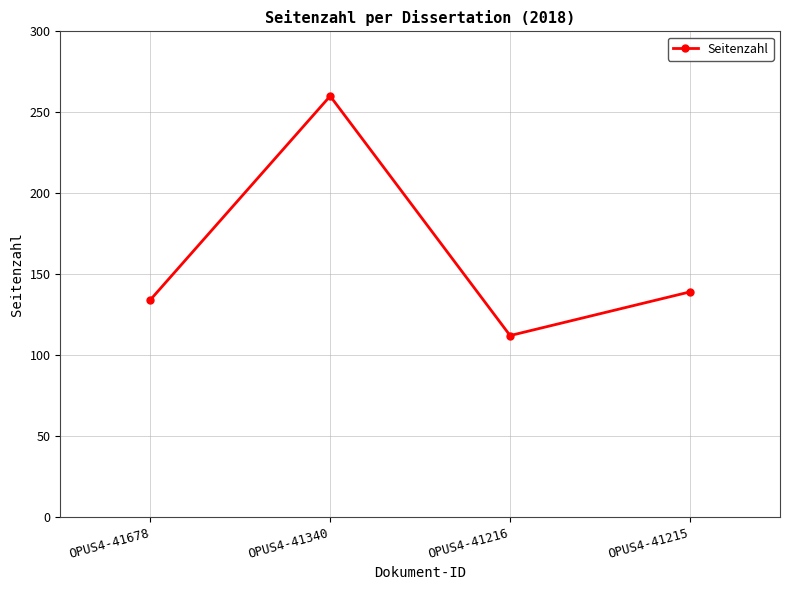

What is the greatest value displayed?

260